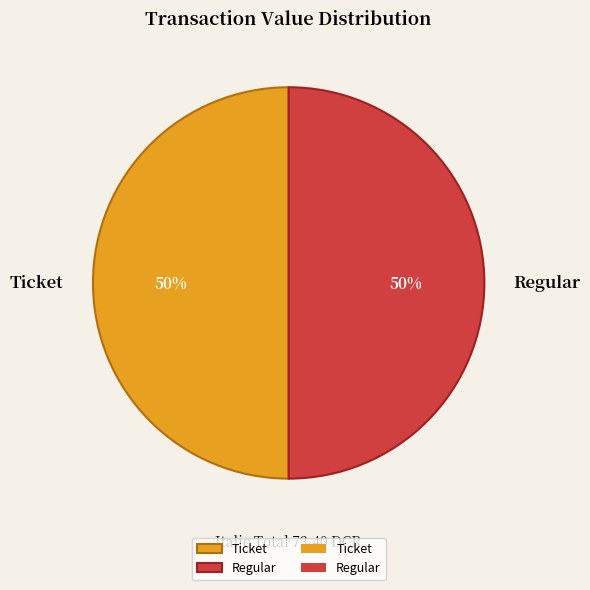

To the nearest percent, what is the average slice percentage?

50%